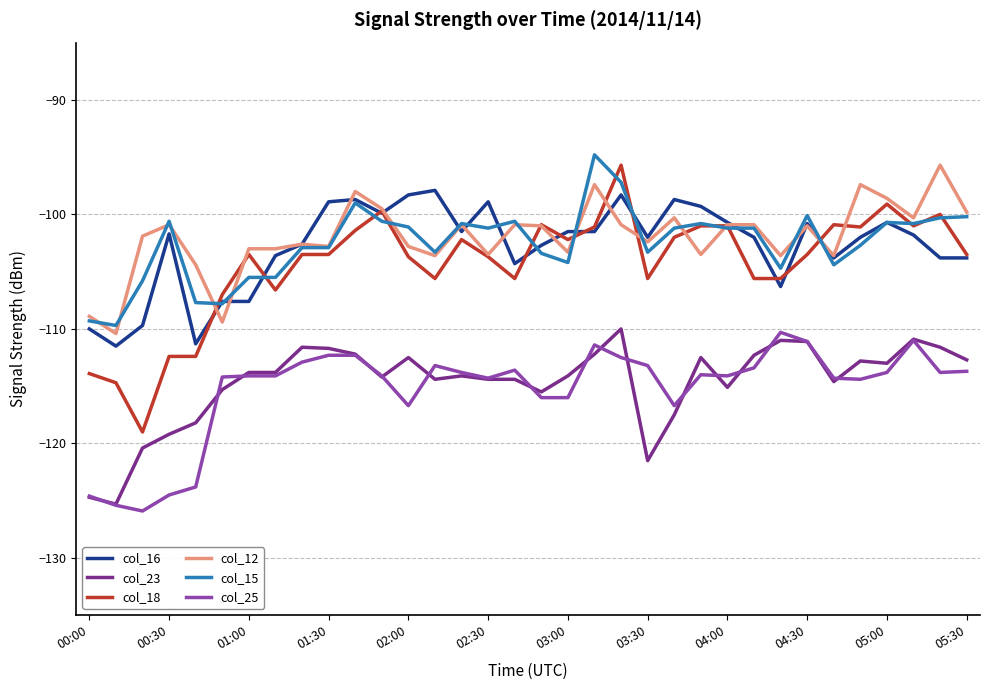

What is the minimum value for col_16?

-111.5